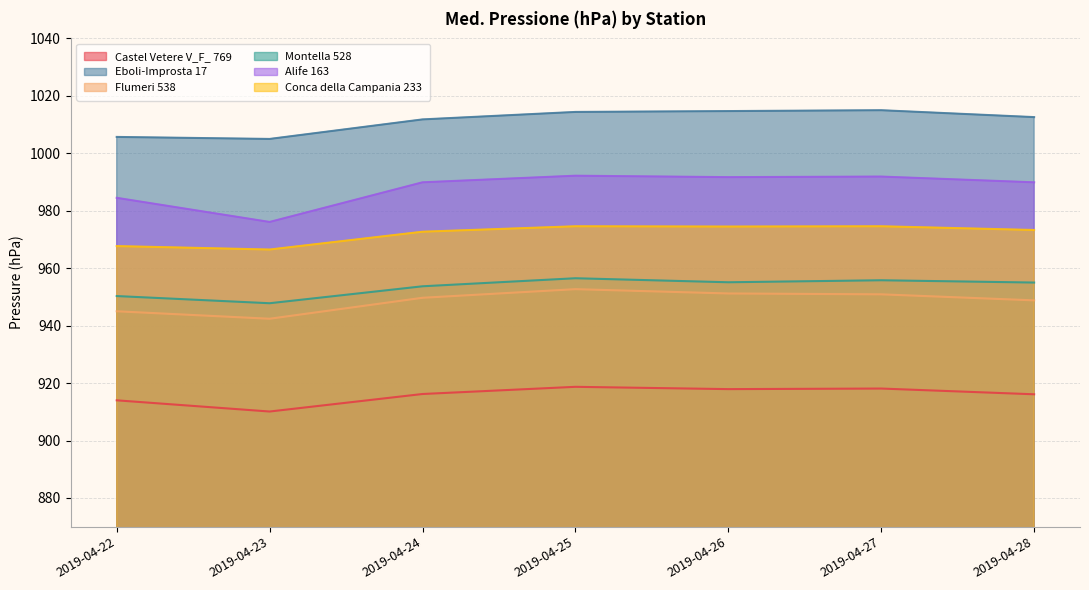

In Montella 528, how many points are lower than both neighbors (excluding endpoints)?

2